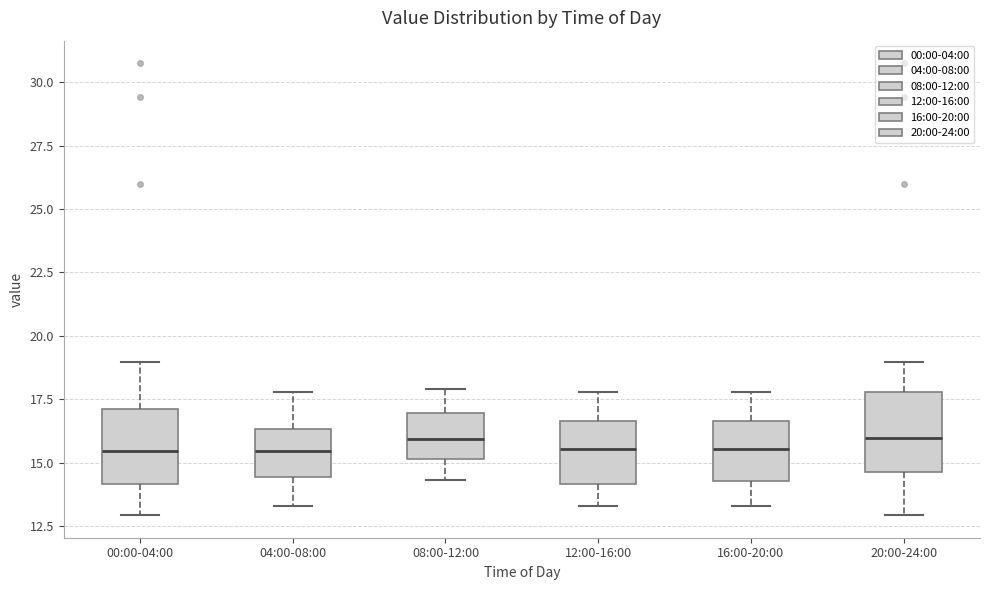

Where does the lower whisker of the box for 16:00-20:00 end on the y-axis? The values are not printed on the chart, so give them approximately, as read against the axis.

13.5